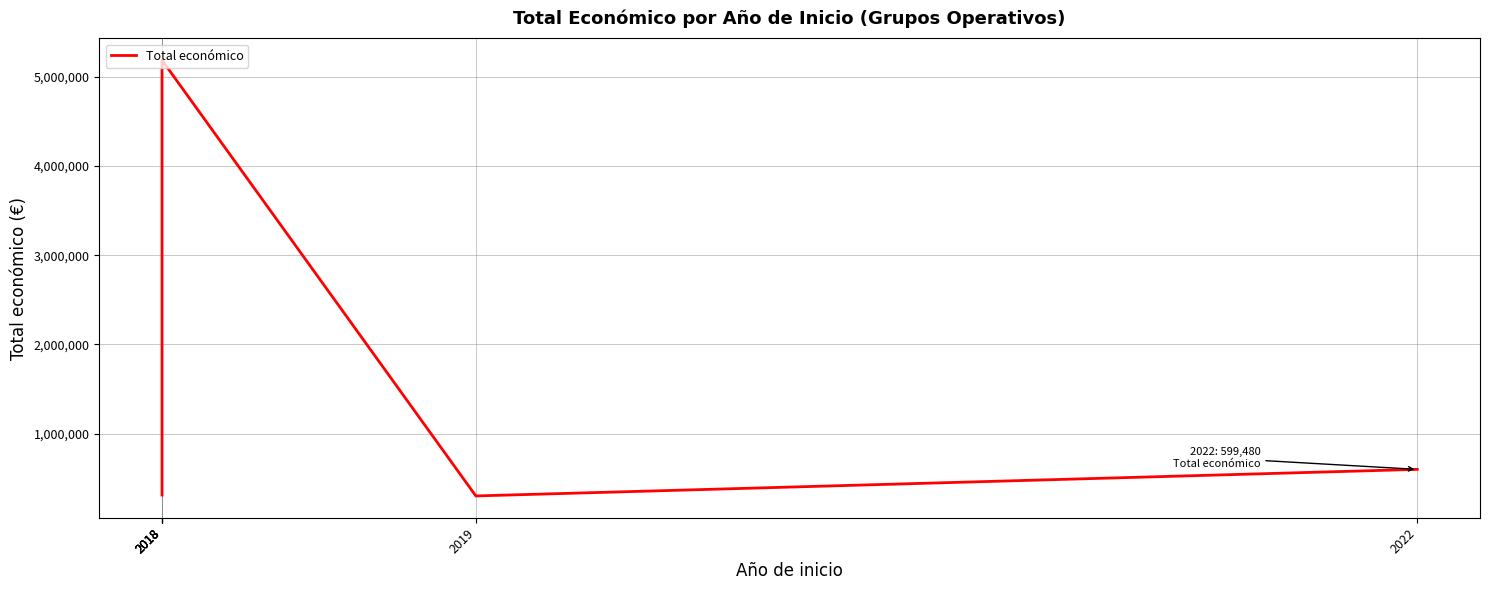

True or false: there are more than 1 points higher than both neighbors.

False